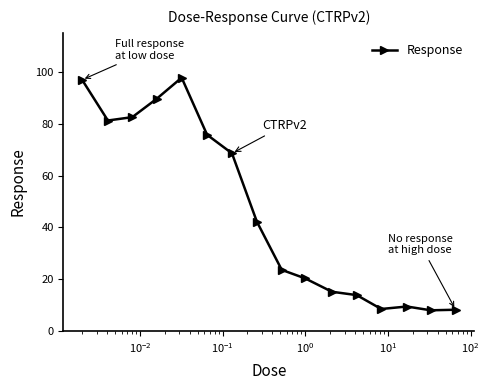

What is the maximum value shown in the chart?

97.7